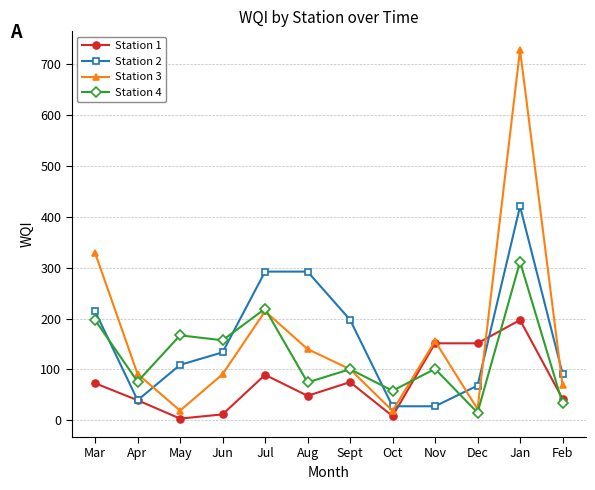

Where does the Station 3 series first go above 100?

Mar